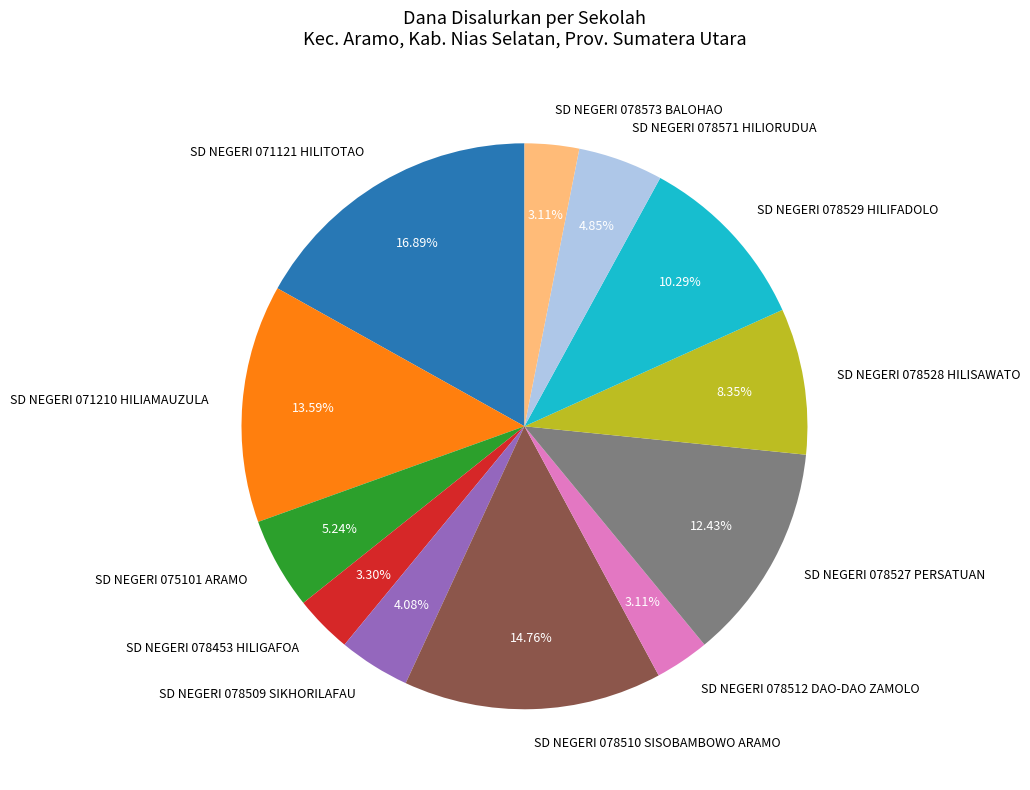

To the nearest percent, what is the average slice percentage?

8%